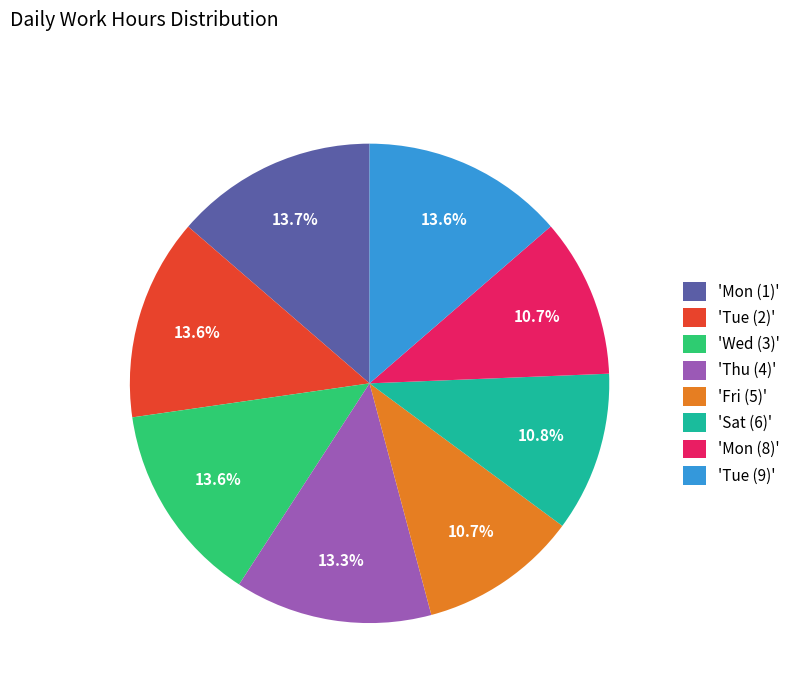

Do 'Wed (3)' and 'Thu (4)' together represent more than half of the pie?

No